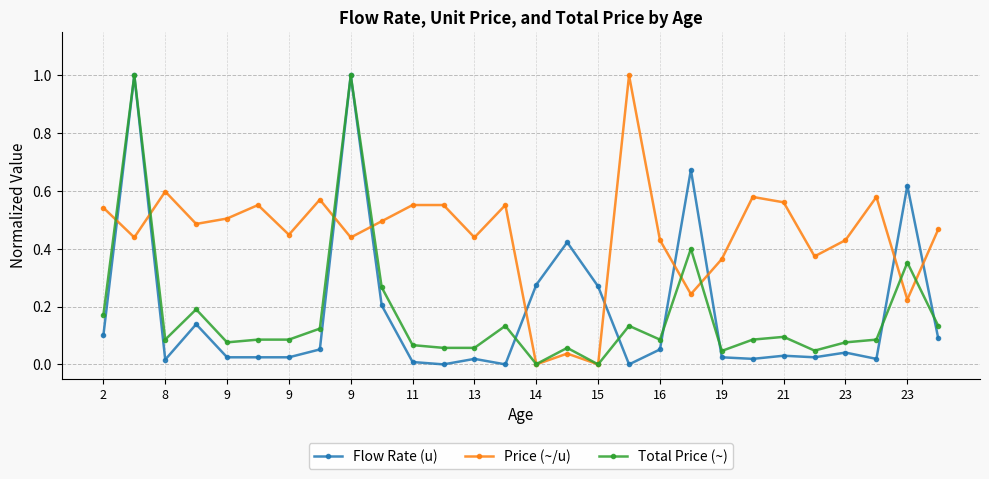

True or false: Total Price (~) has more than 1 interior local peaks.

True